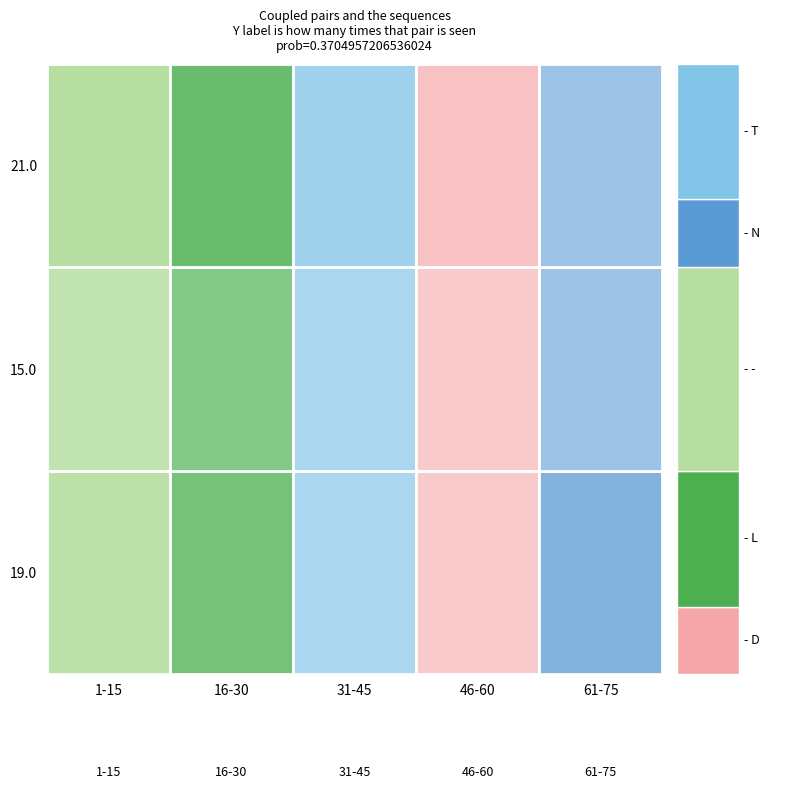

How many categories are shown in the chart?

5